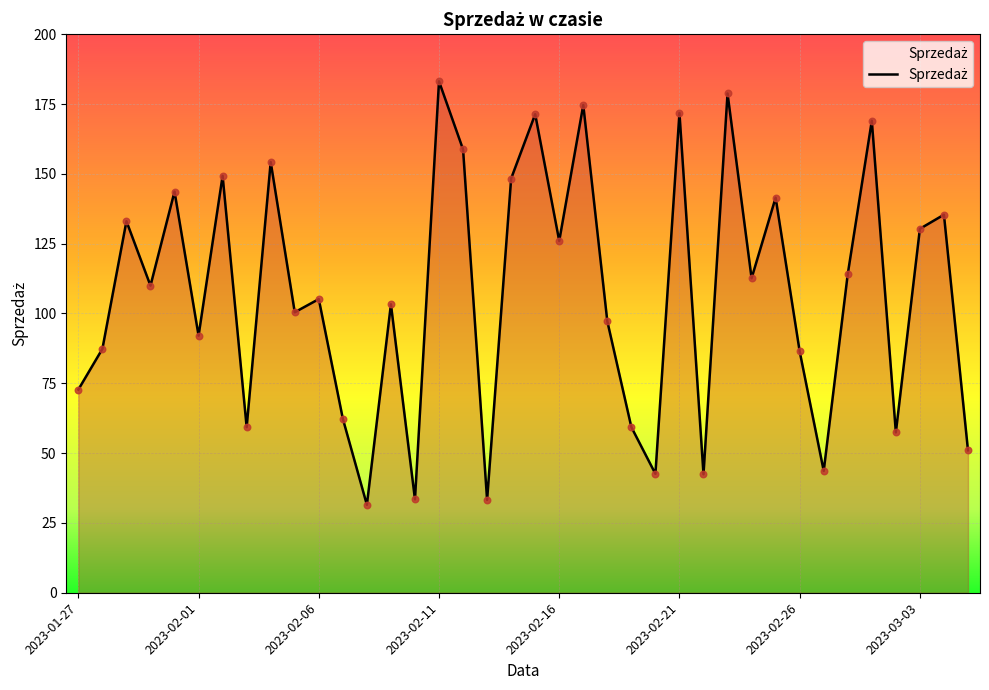

What is the minimum value shown in the chart?

31.5